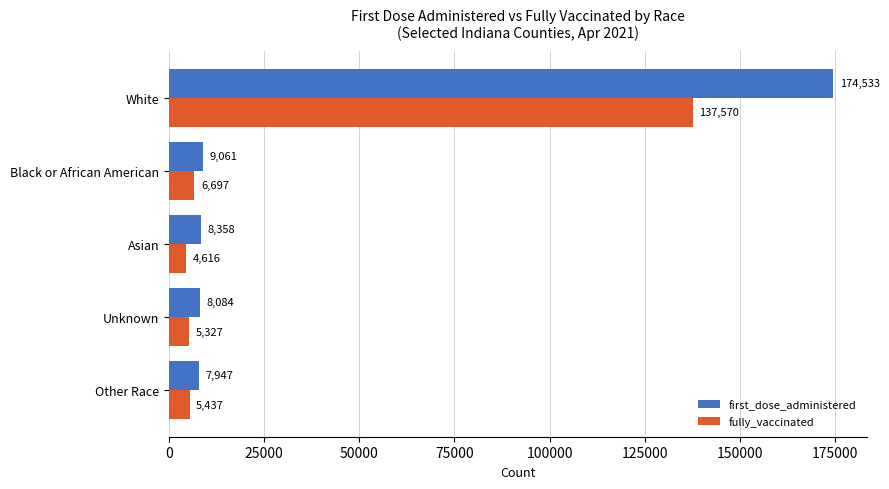

Count the number of categories in the chart.

5